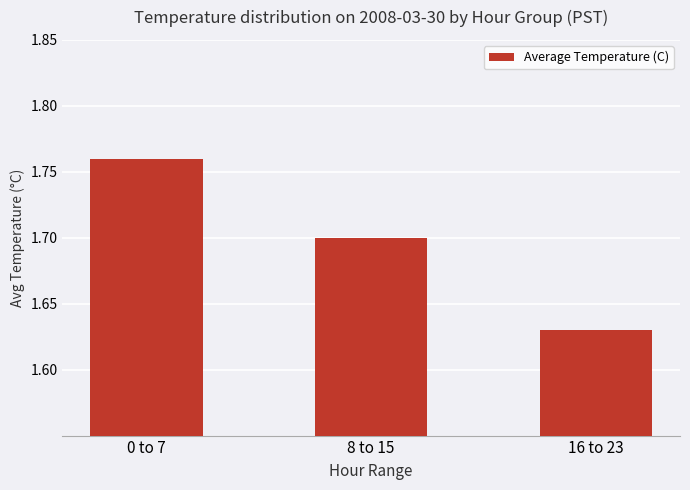

List the labels in order of value, smallest first.

16 to 23, 8 to 15, 0 to 7